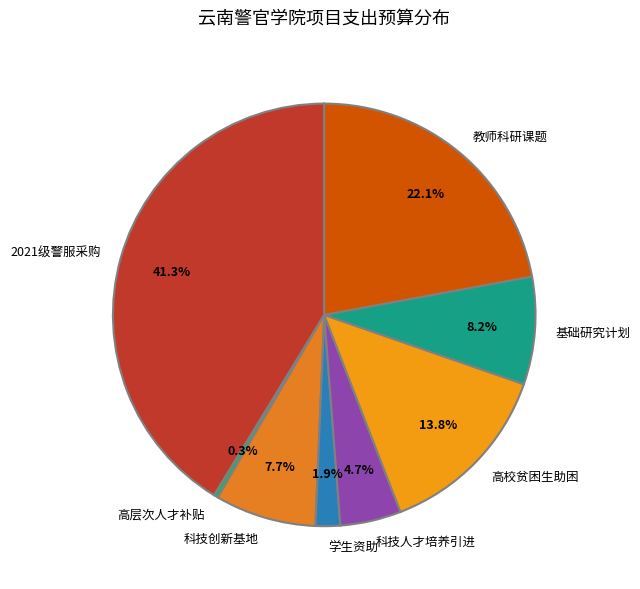

Which has a higher value, 高校贫困生助困 or 学生资助?

高校贫困生助困